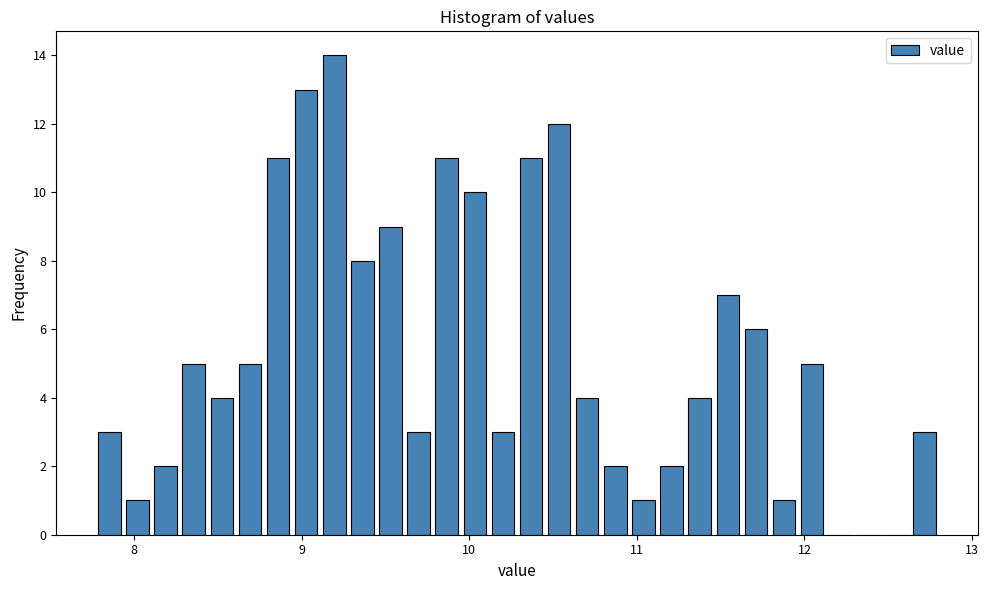

Around what value on the x-axis is the tallest bar? Give the approximate position of its centre, as read against the axis.

9.2